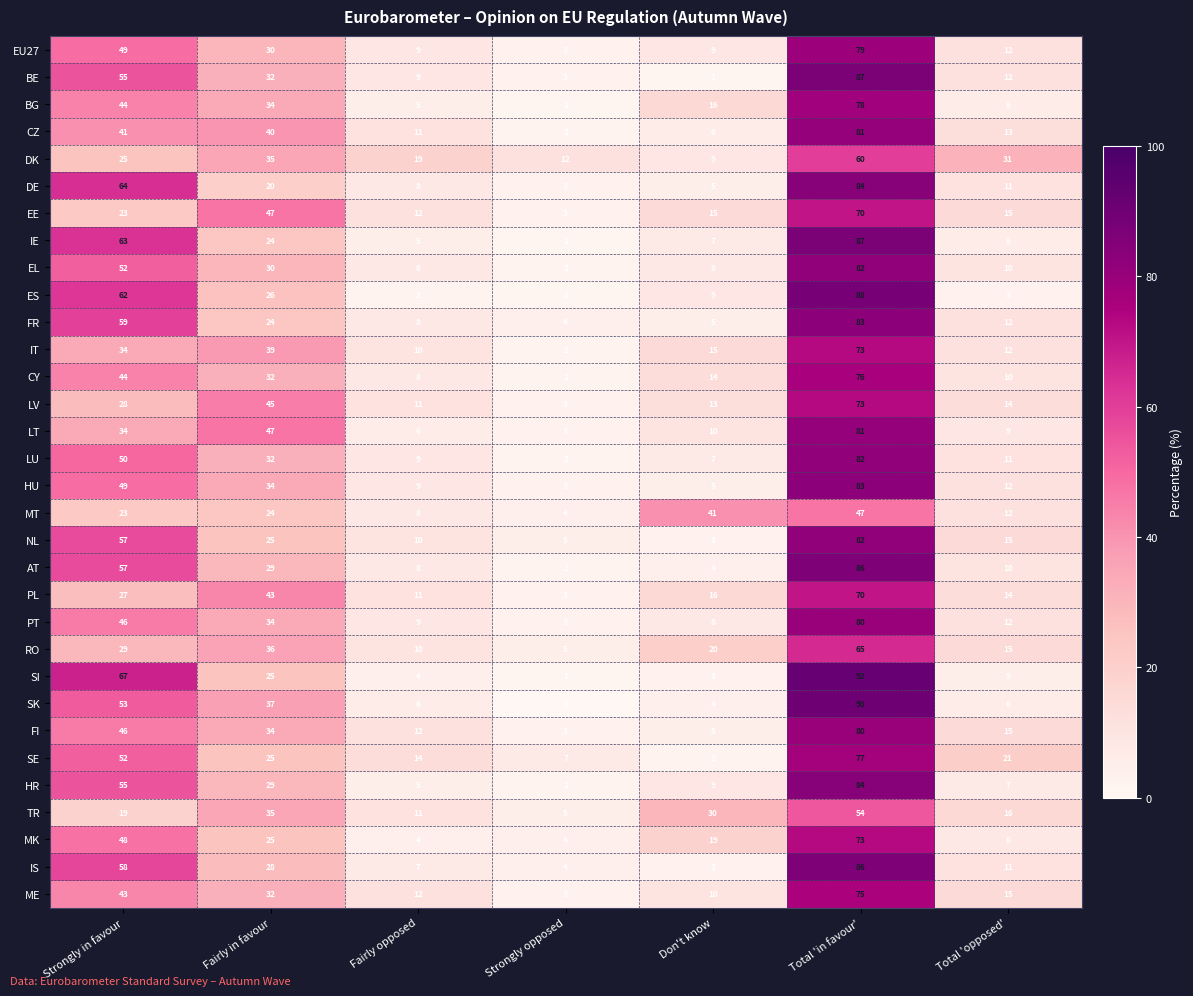

What is the sum of the RO values at Fairly in favour and Fairly opposed?

46